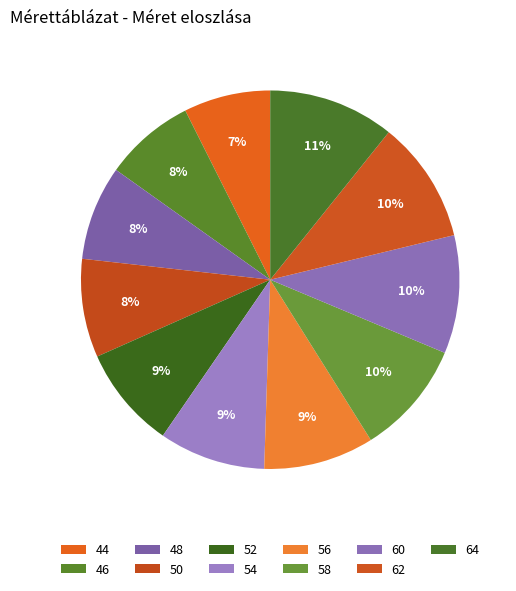

Count the number of slices in the pie.

11